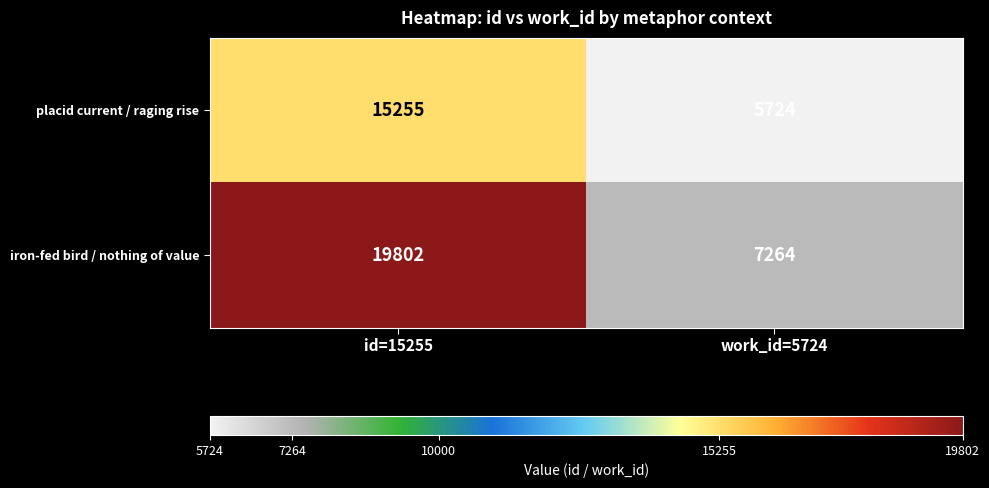

At work_id=5724, list the series in order from largest to smallest.

iron-fed bird / nothing of value, placid current / raging rise